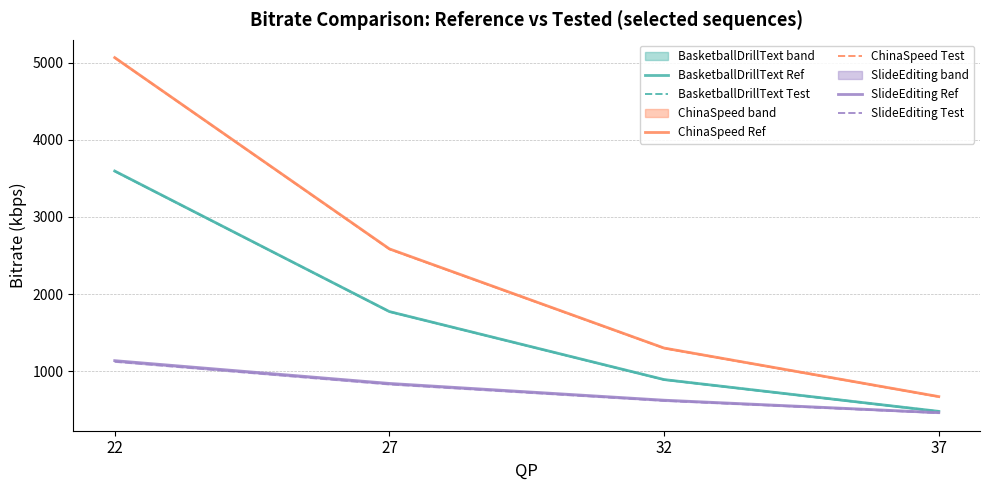

Rank the series at 22 from lowest to highest value.

SlideEditing Test, SlideEditing Ref, BasketballDrillText Test, BasketballDrillText Ref, ChinaSpeed Test, ChinaSpeed Ref